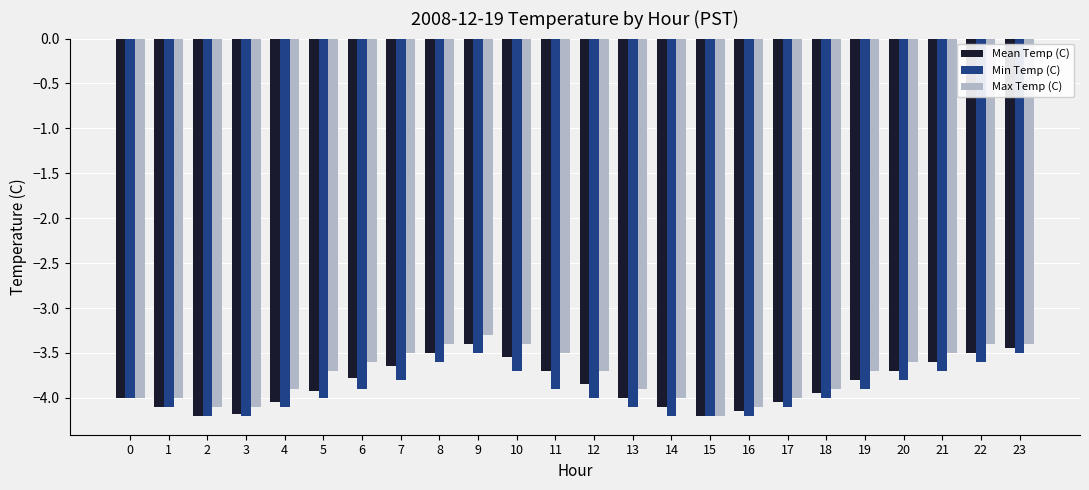

True or false: Min Temp (C) has a value of -6.5 at 20.

False